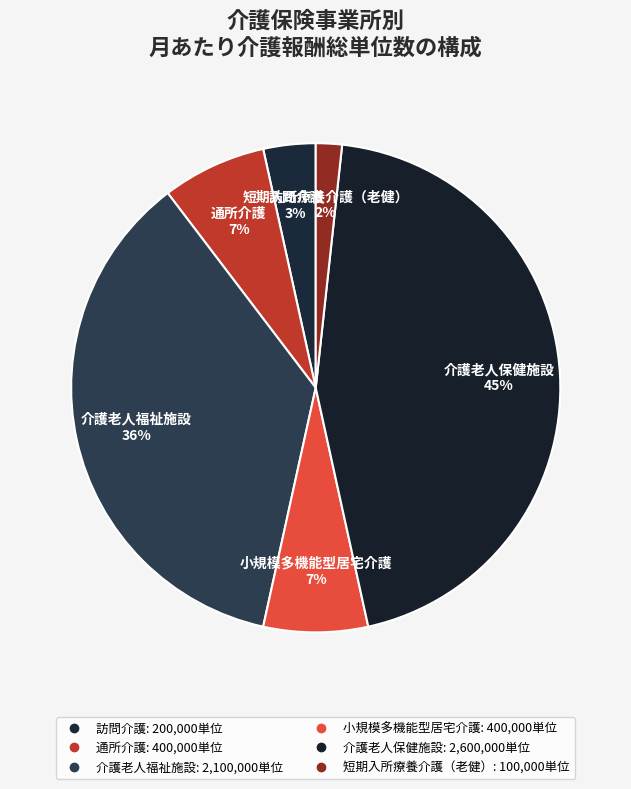

What is the total percentage of 訪問介護 and 小規模多機能型居宅介護?

10.3%